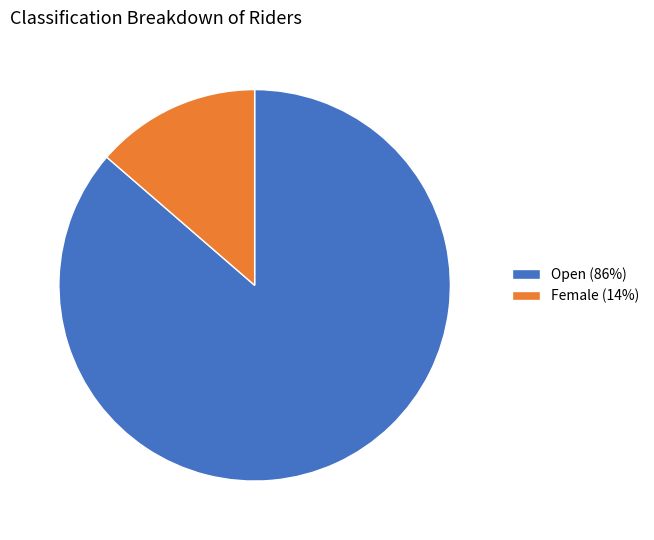

Which has a higher value, Open (86%) or Female (14%)?

Open (86%)